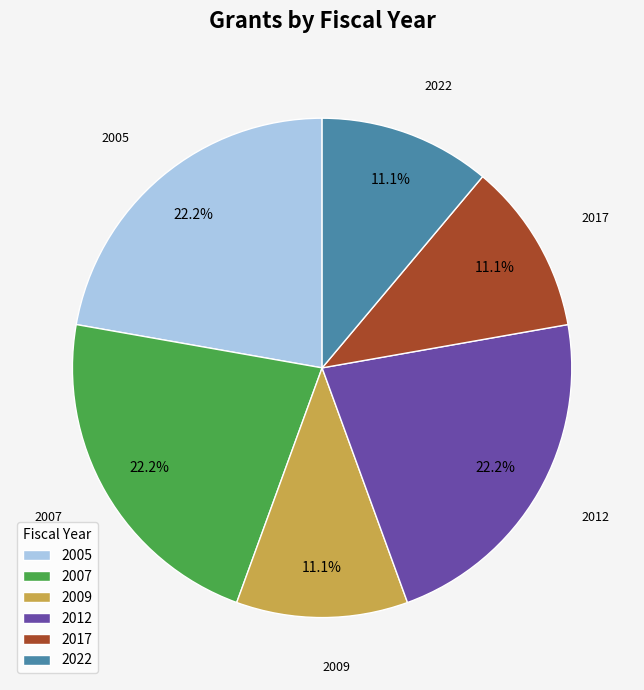

What portion of the pie excludes 2012?

77.8%